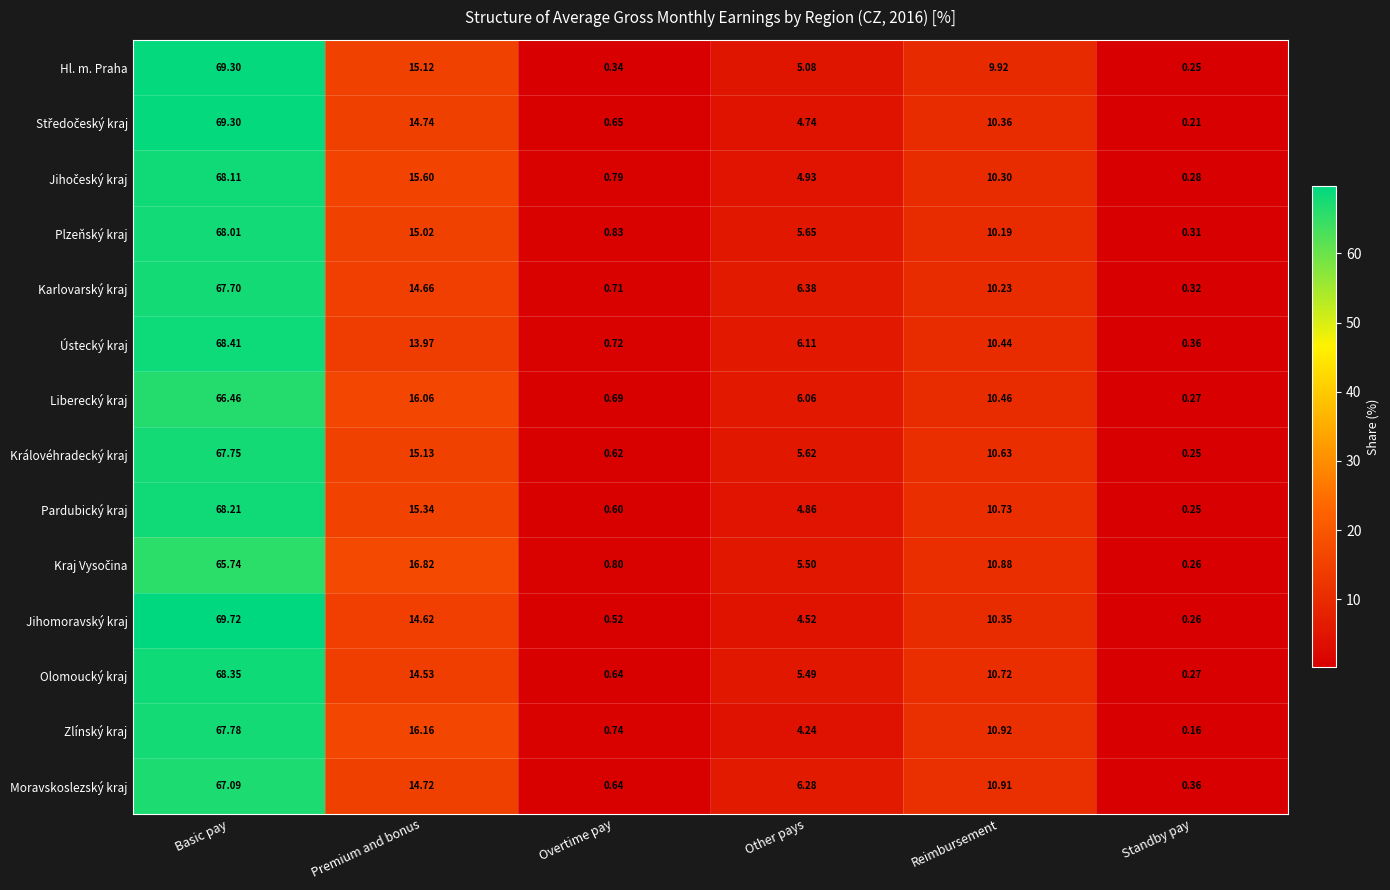

Which series has the widest spread of values?

Jihomoravský kraj